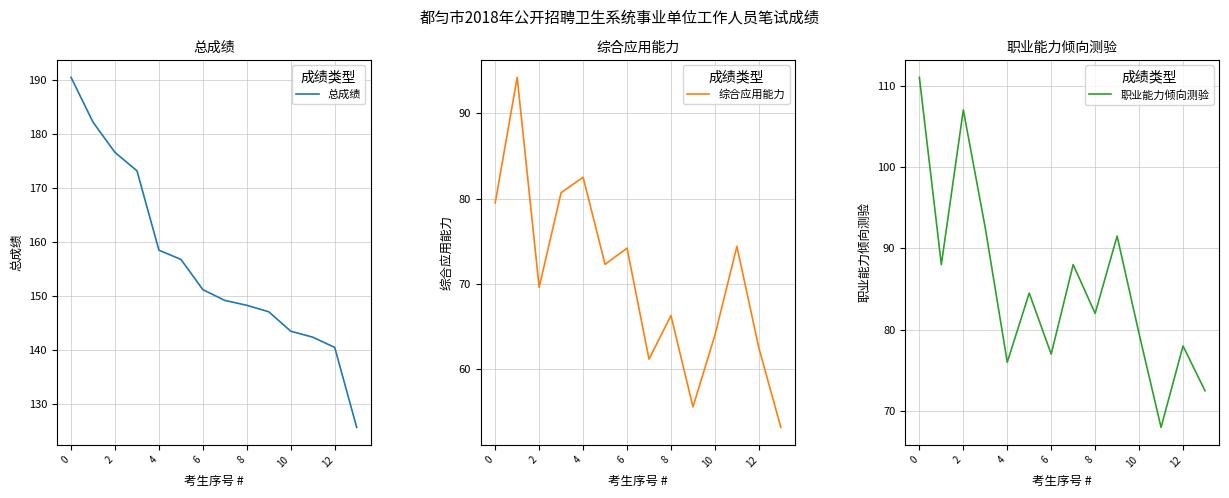

What is the maximum value for 综合应用能力?

94.2